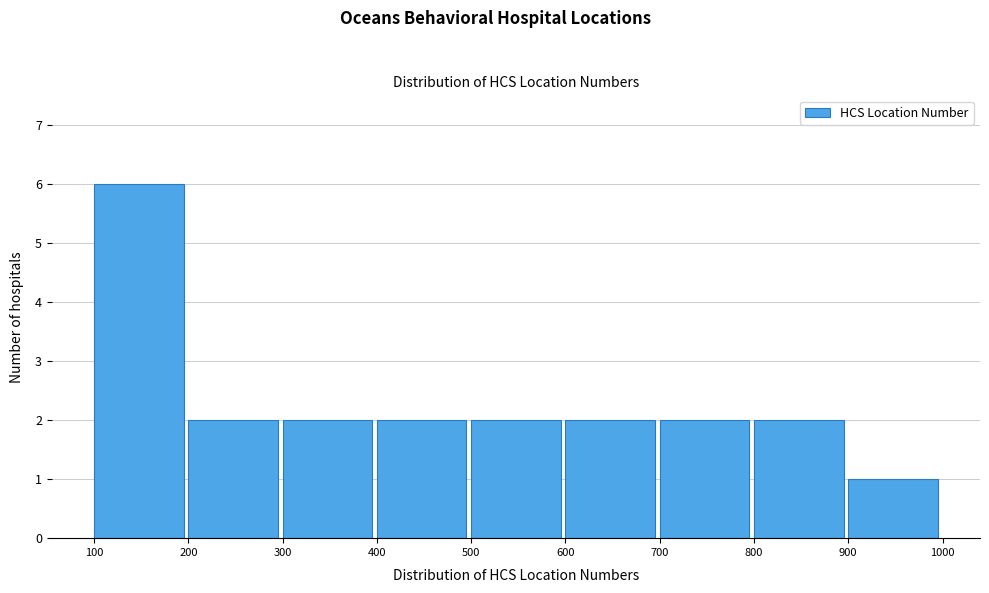

Reading left to right, list every bar in this chart as the range it spans on the x-axis followed by its height. The values are not printed on the chart, so give them approximately, as read against the axis.

100 to 200: 6
200 to 300: 2
300 to 400: 2
400 to 500: 2
500 to 600: 2
600 to 700: 2
700 to 800: 2
800 to 900: 2
900 to 1000: 1